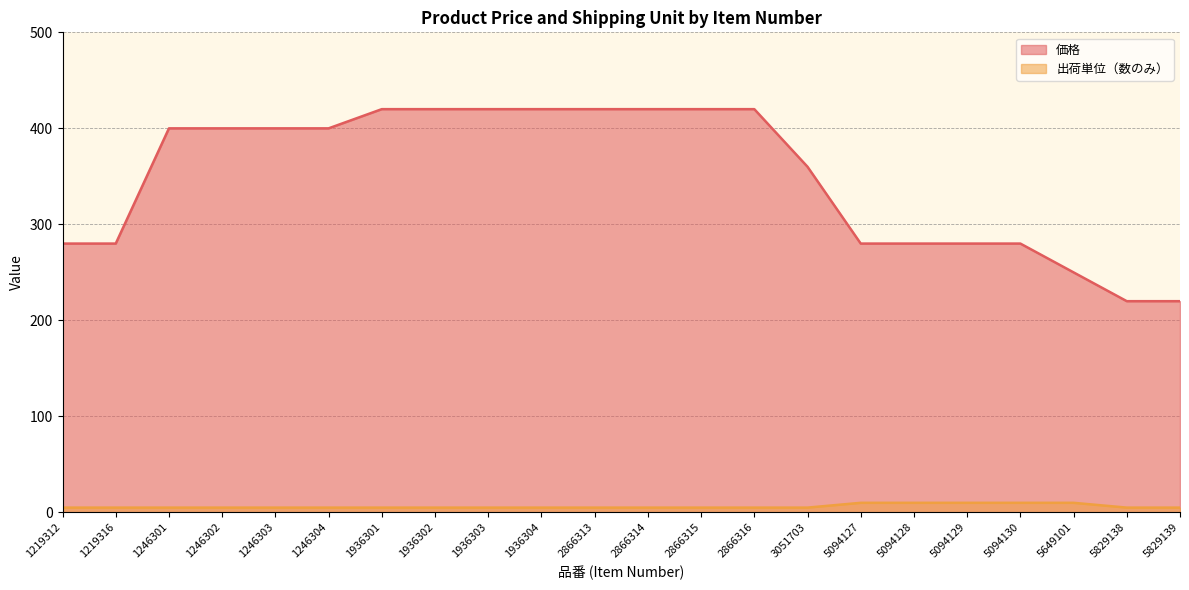

Count the number of categories in the chart.

22